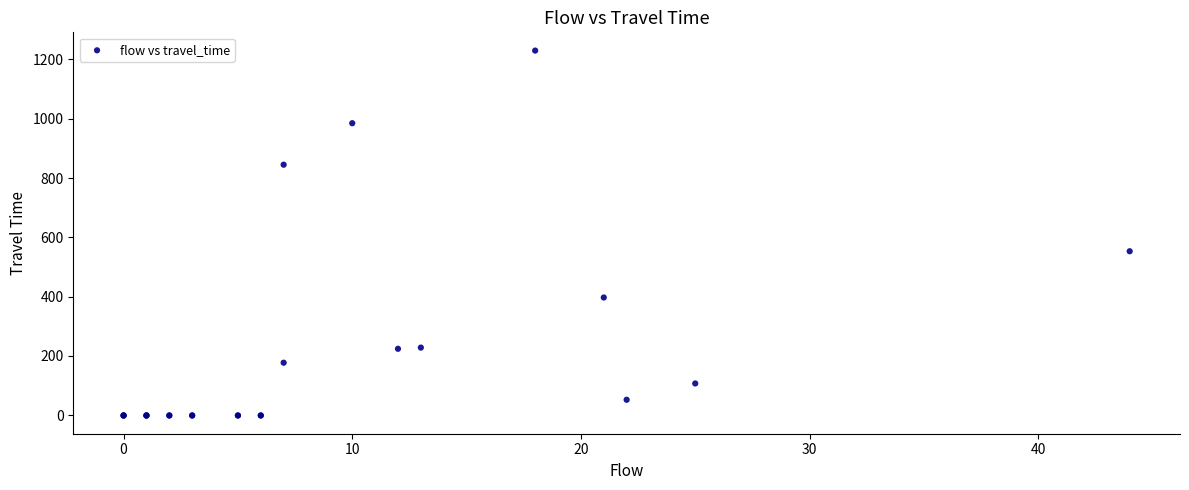

What Y value in the scatter plot is closest to 614?

553